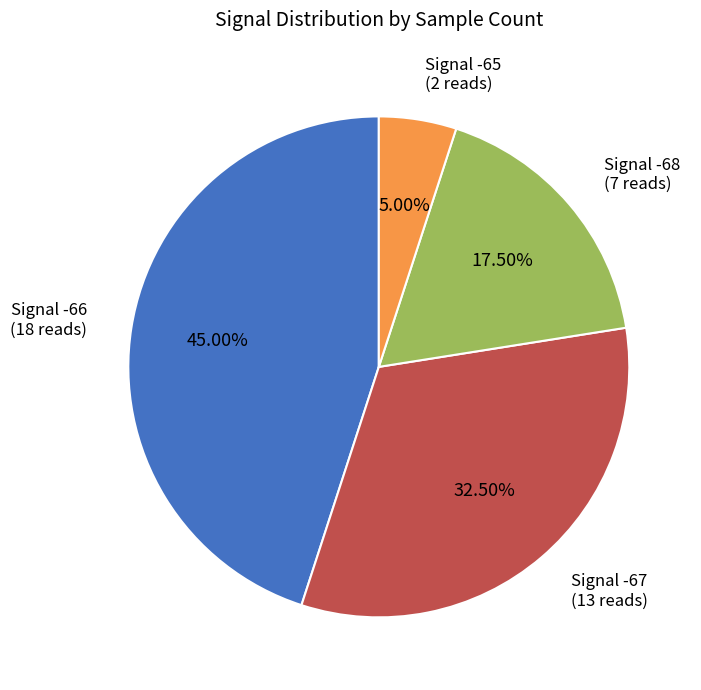

To the nearest percent, what is the average slice percentage?

25%